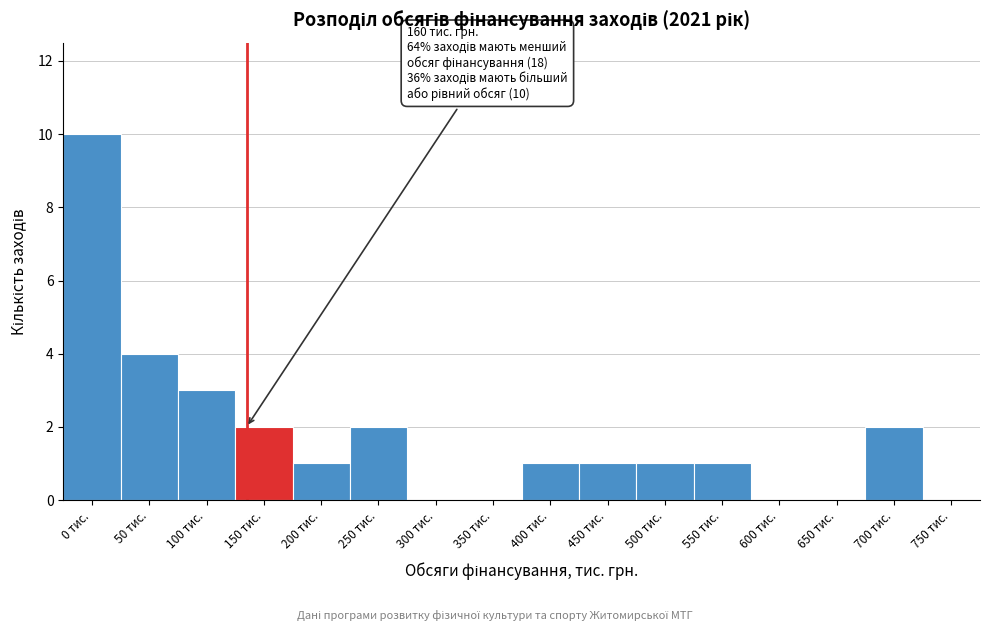

Reading left to right, what are all the values shown in this chart?

0 тис.=10	50 тис.=4	100 тис.=3	150 тис.=2	200 тис.=1	250 тис.=2	300 тис.=0	350 тис.=0	400 тис.=1	450 тис.=1	500 тис.=1	550 тис.=1	600 тис.=0	650 тис.=0	700 тис.=2	750 тис.=0